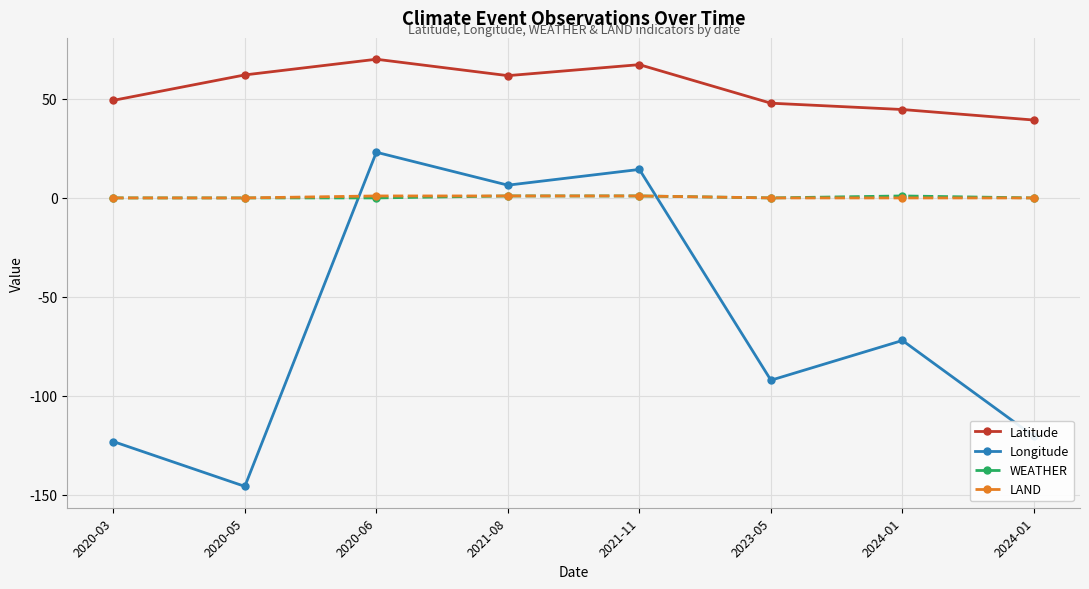

What are all the series names shown in the legend?

Latitude, Longitude, WEATHER, LAND